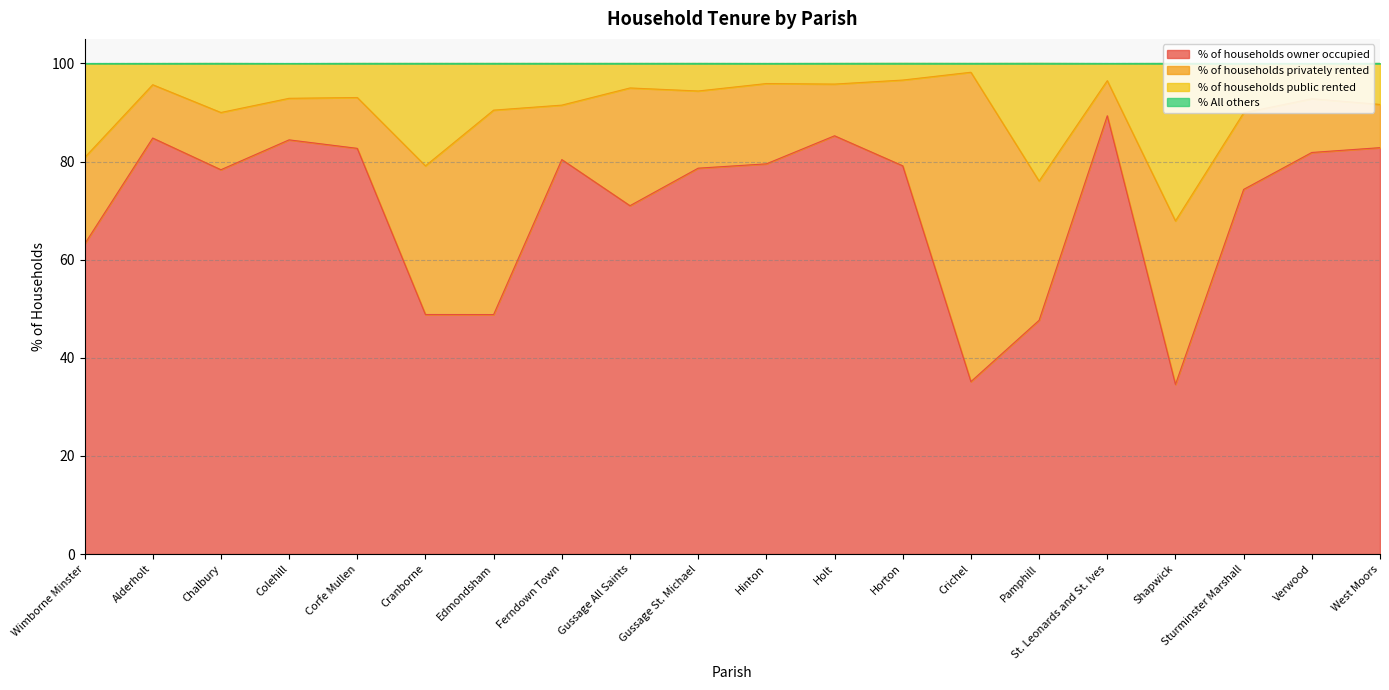

What is the total value across all series at Horton?

100.0